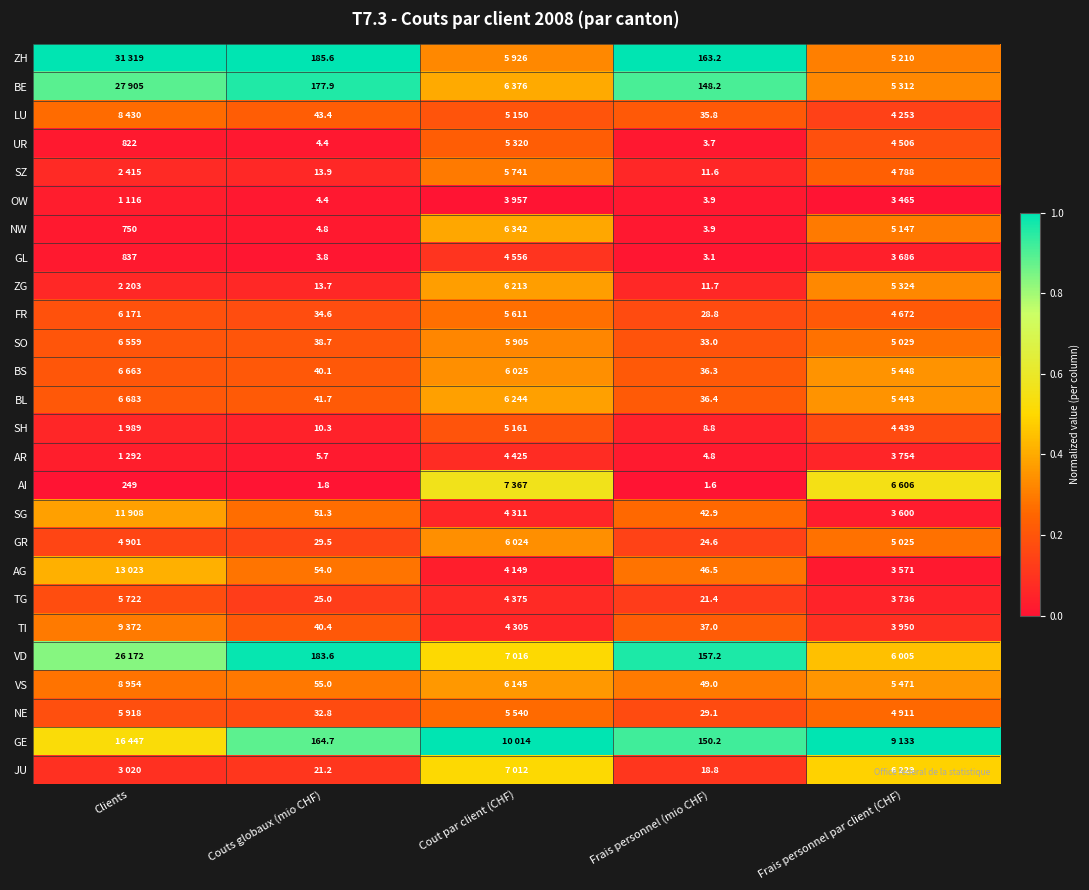

Between Couts globaux (mio CHF) and Frais personnel (mio CHF), which series saw the biggest shift?

BE